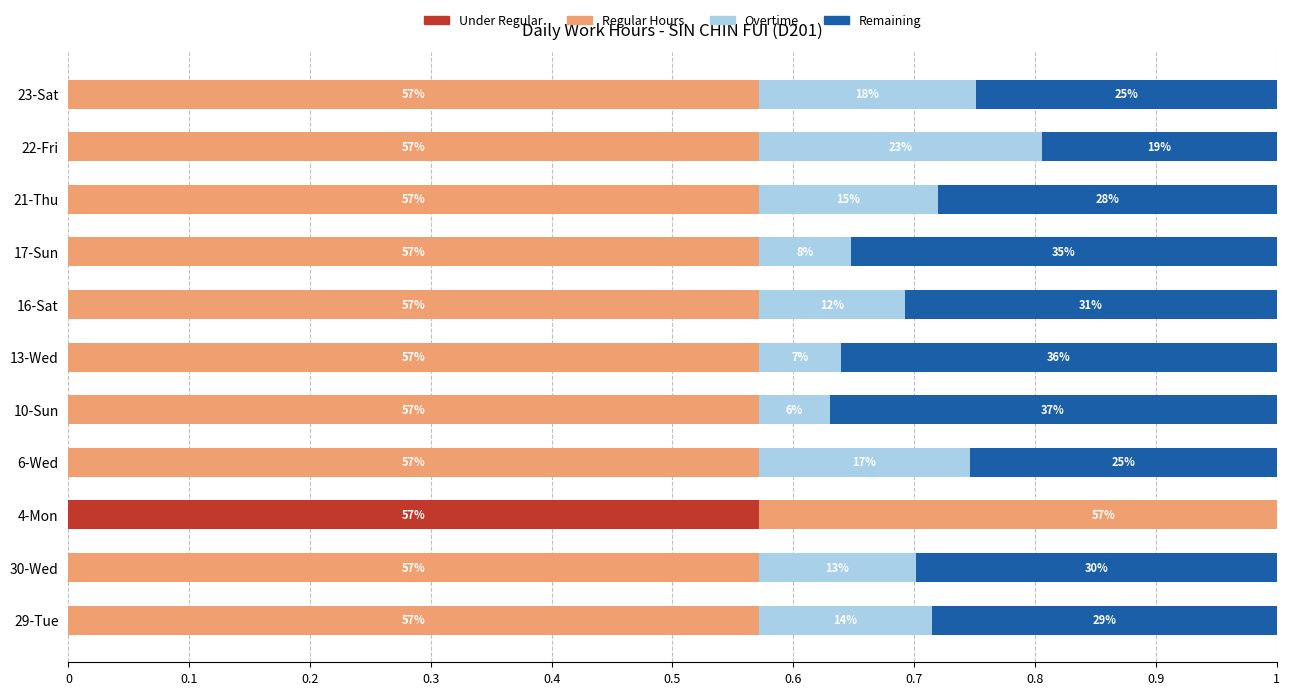

What is the difference between the maximum and second lowest values in the Overtime series?

0.2